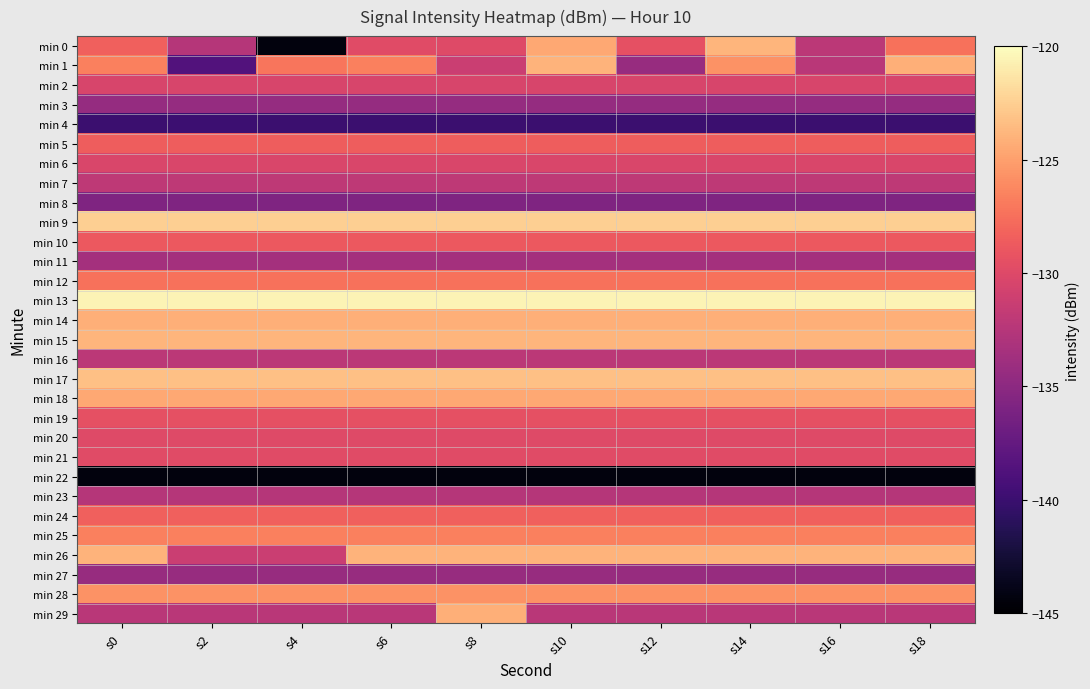

At s2, list the series in order from largest to smallest.

min 13, min 9, min 17, min 15, min 14, min 18, min 28, min 25, min 12, min 24, min 5, min 10, min 19, min 21, min 20, min 6, min 2, min 26, min 7, min 16, min 29, min 0, min 23, min 11, min 27, min 3, min 8, min 1, min 4, min 22